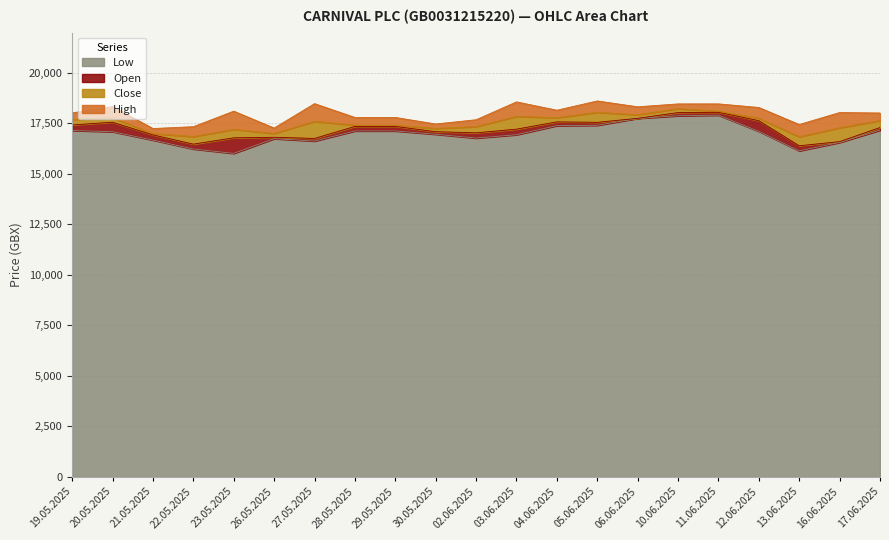

Is it true that Open equals 26588 at 27.05.2025?

False